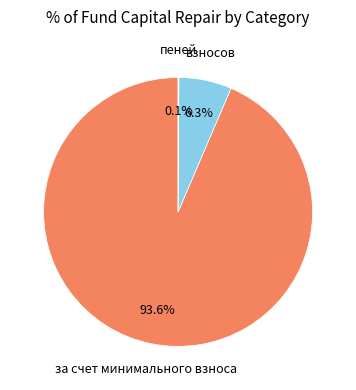

What portion of the pie excludes взносов?

93.6%